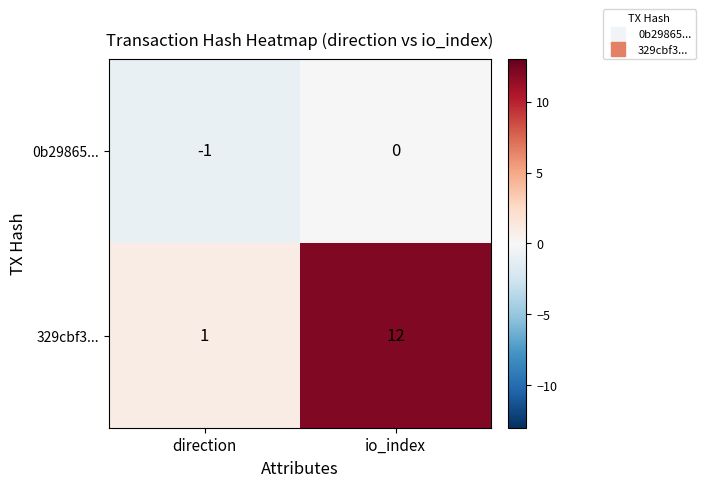

Which series has the largest range (max minus min)?

329cbf3...